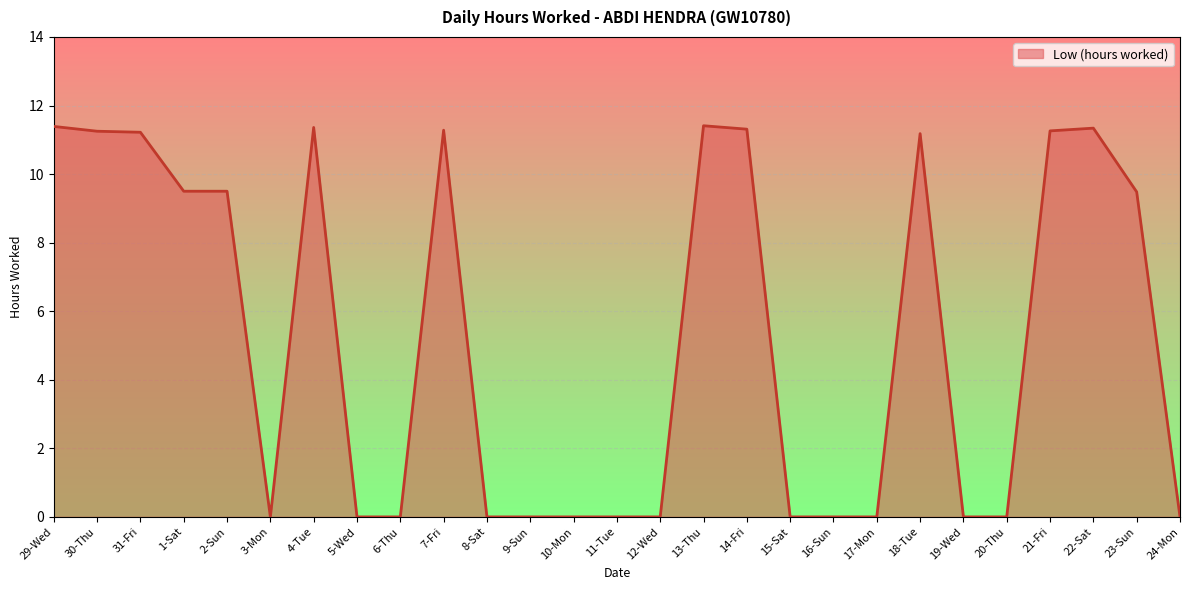

What position from the left is 18-Tue?

21